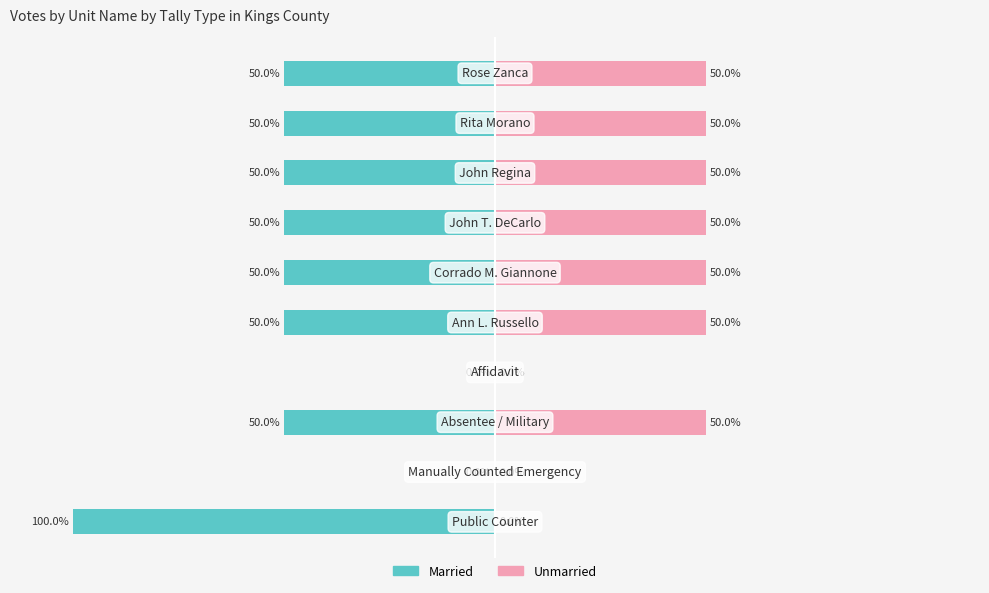

Reading left to right, transcribe all the data shown in this chart.

Married: -100	0	-50	0	-50	-50	-50	-50	-50	-50
Unmarried: 0	0	50	0	50	50	50	50	50	50